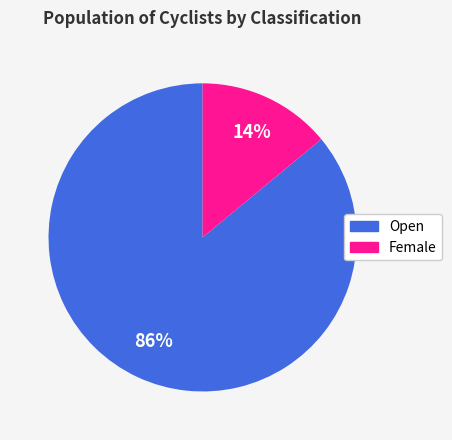

To the nearest percent, what portion does Female represent?

14%